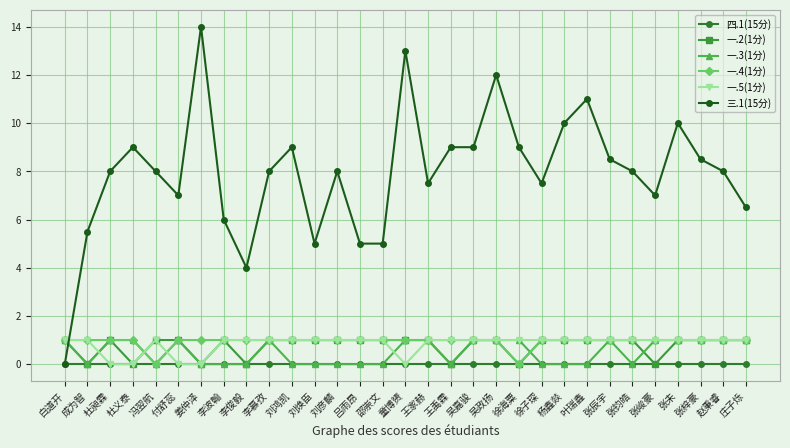

Which series has the largest total across all categories?

三.1(15分)